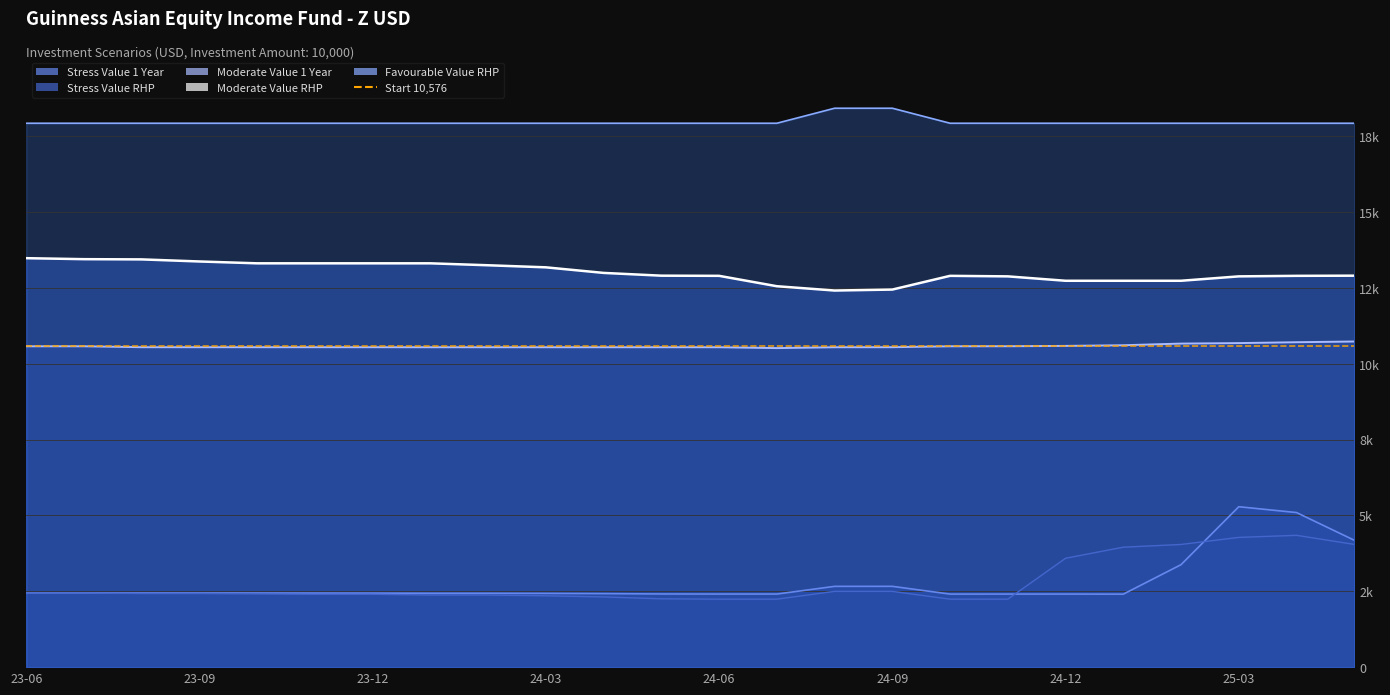

How many values in the Moderate Value RHP series exceed 12903?

13